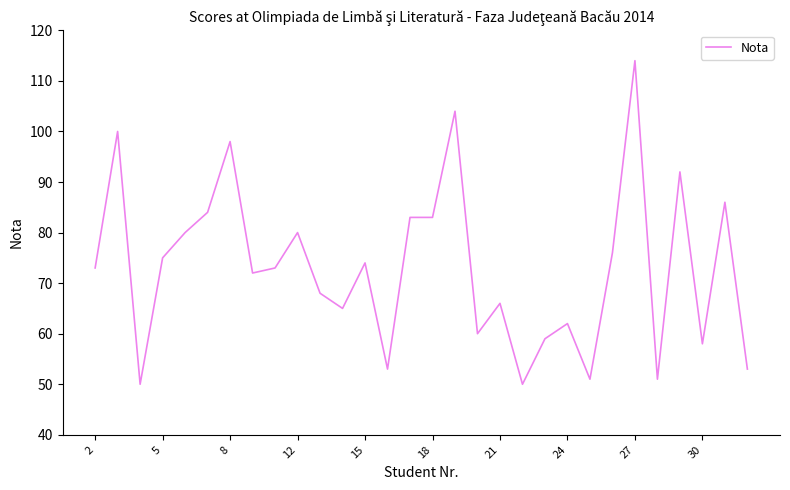

How many lines are shown in the chart?

1